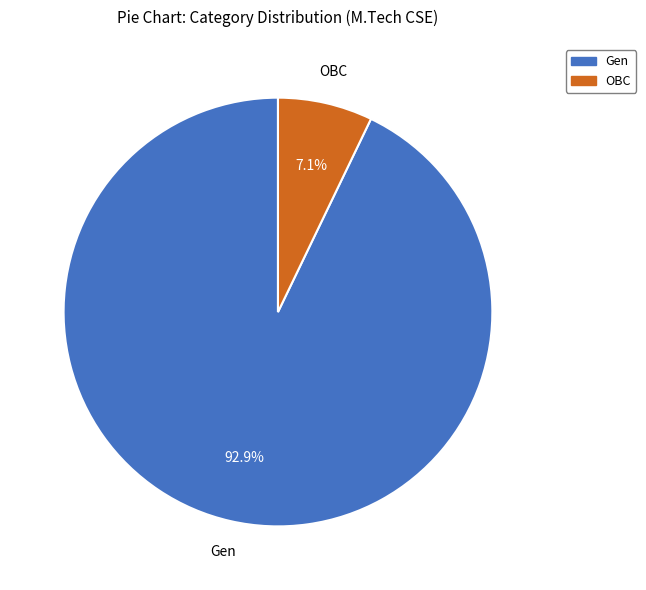

The Gen slice represents 93% of the pie. True or false?

True